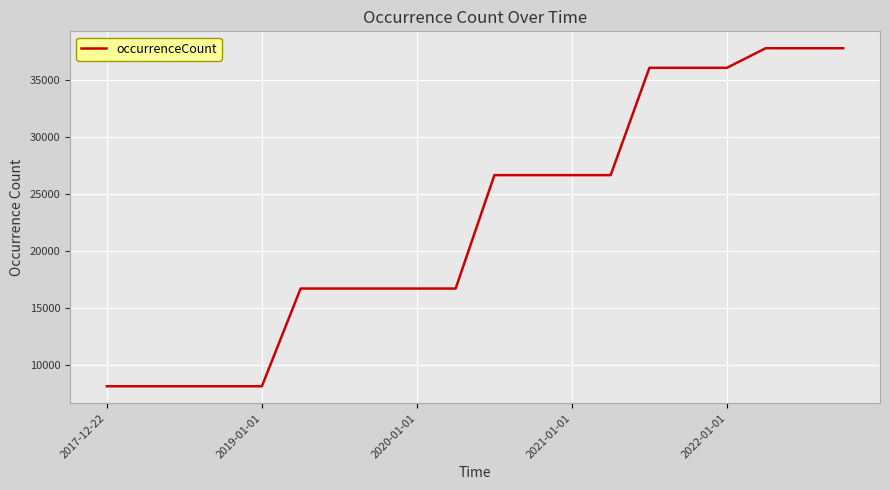

Reading left to right, what are all the values shown in this chart?

8093	8093	8093	8093	8093	16669	16669	16669	16669	16669	26621	26621	26621	26621	36039	36039	36039	37757	37757	37757